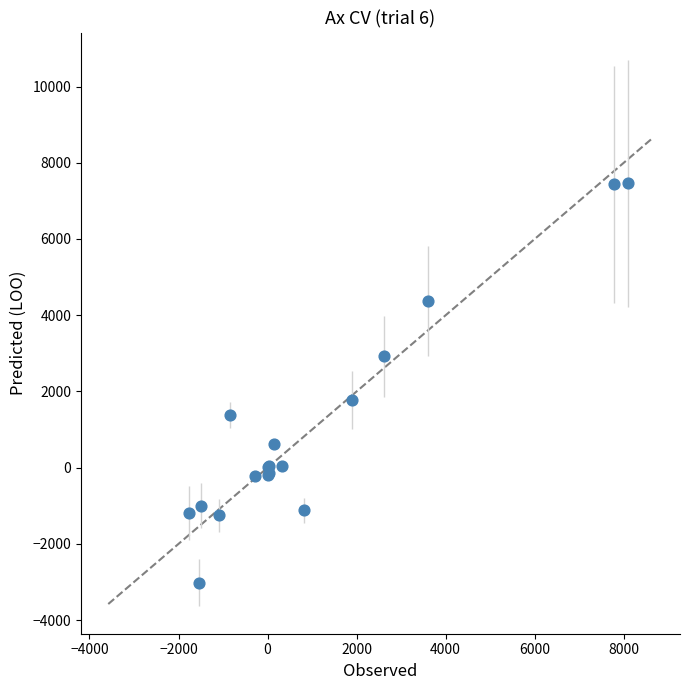

What Y value in the scatter plot is closest to 2219?

1763